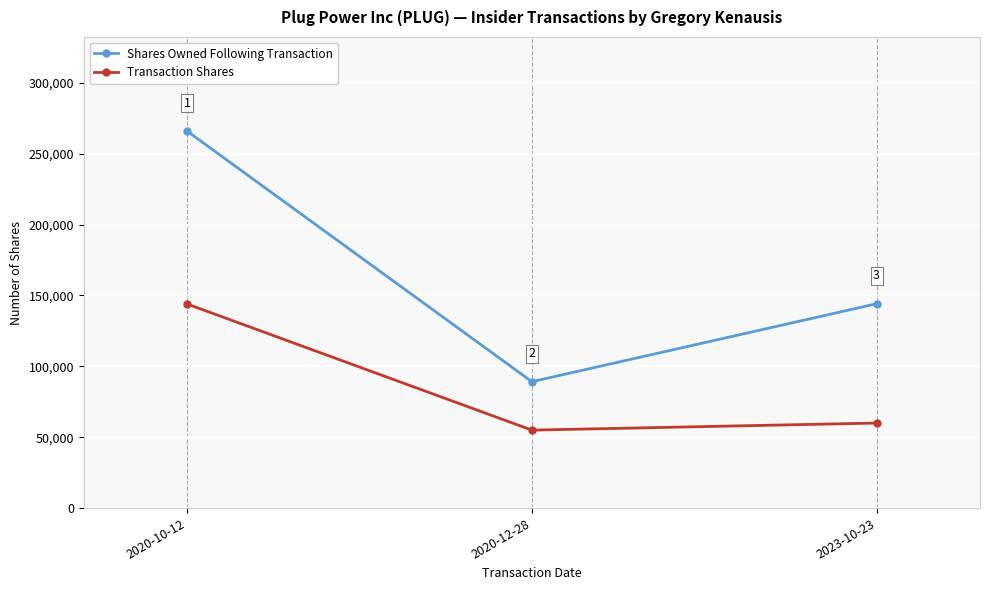

Which series has the largest total across all categories?

Shares Owned Following Transaction